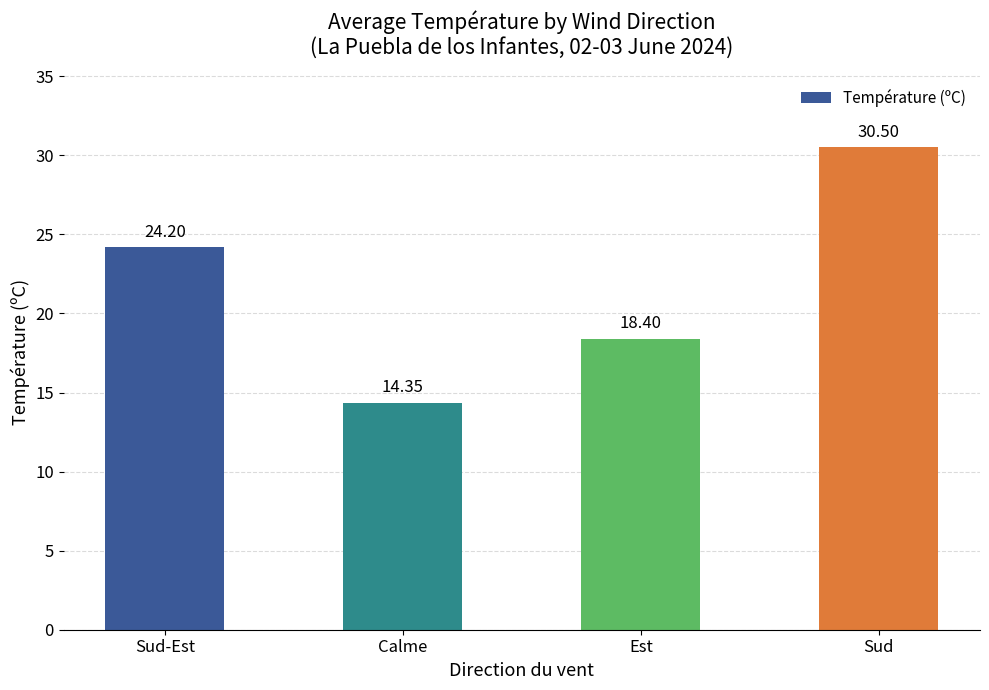

What is the difference between the second highest and second lowest values?

5.8